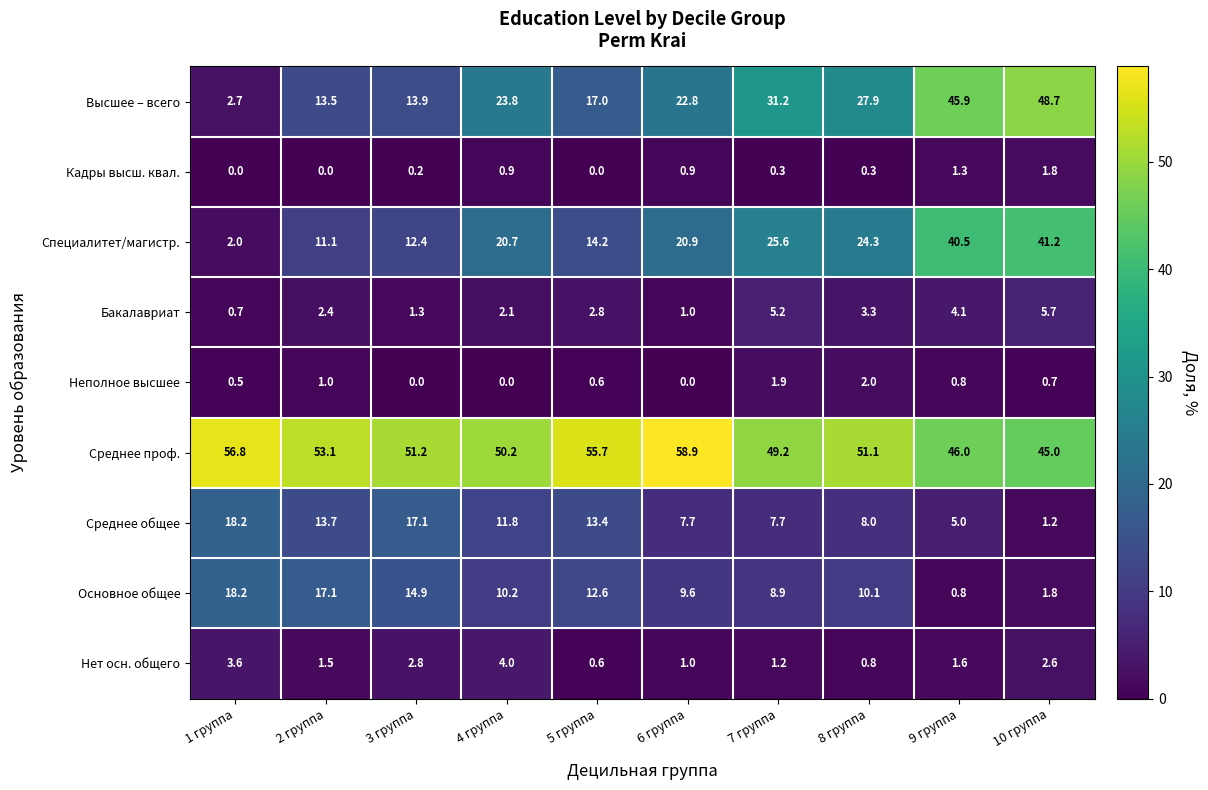

At which category does the chart reach its peak across all series?

6 группа